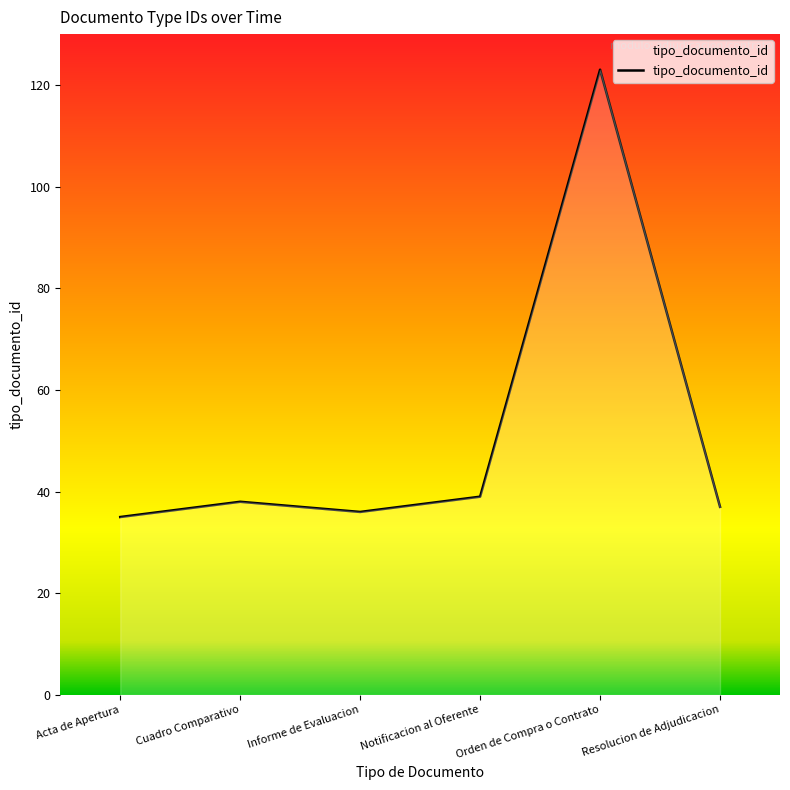

What is the average value?

51